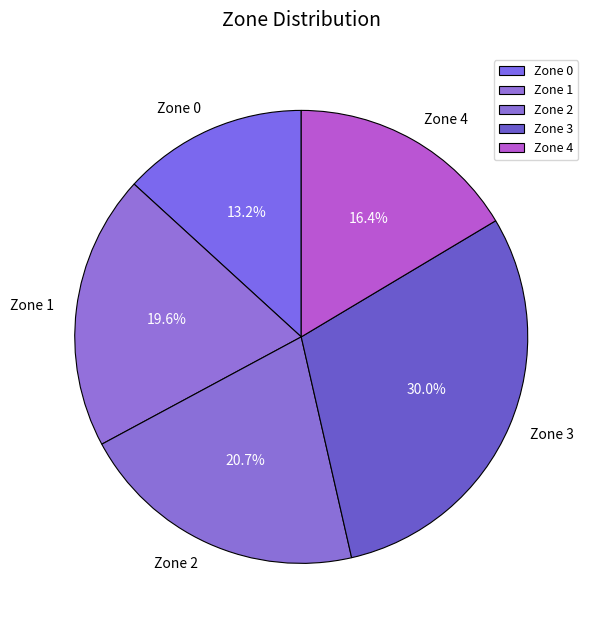

How many segments does this pie chart have?

5